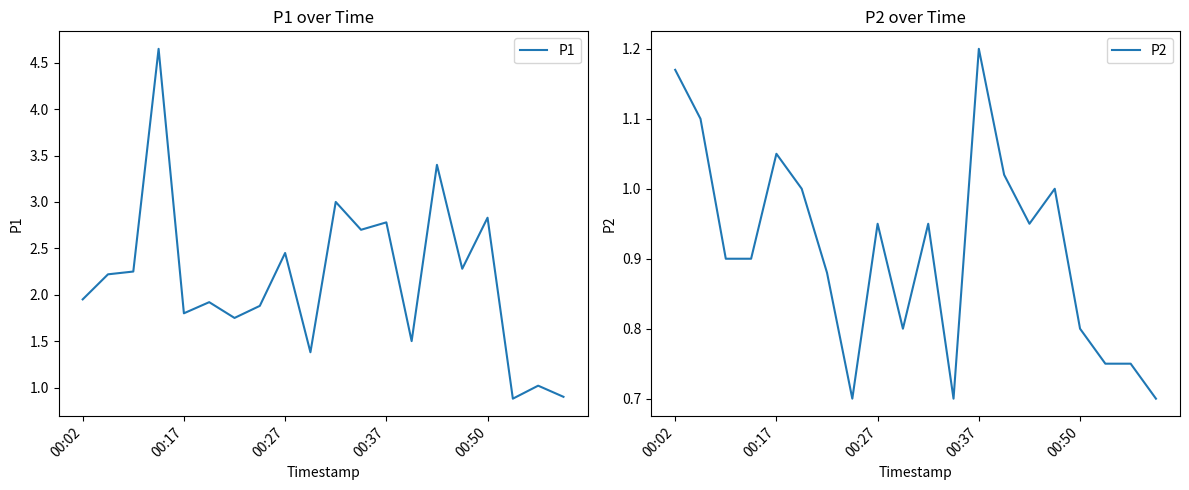

True or false: P1 and P2 intersect in this chart.

False